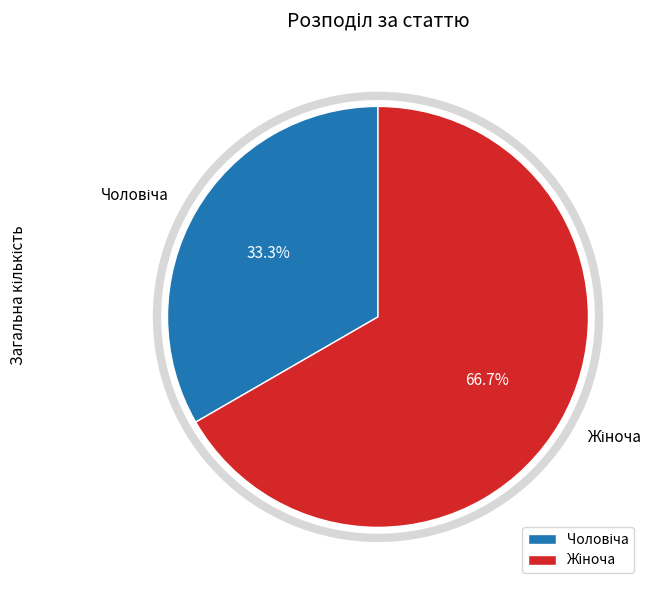

Is there any slice that represents more than half of the pie?

Yes